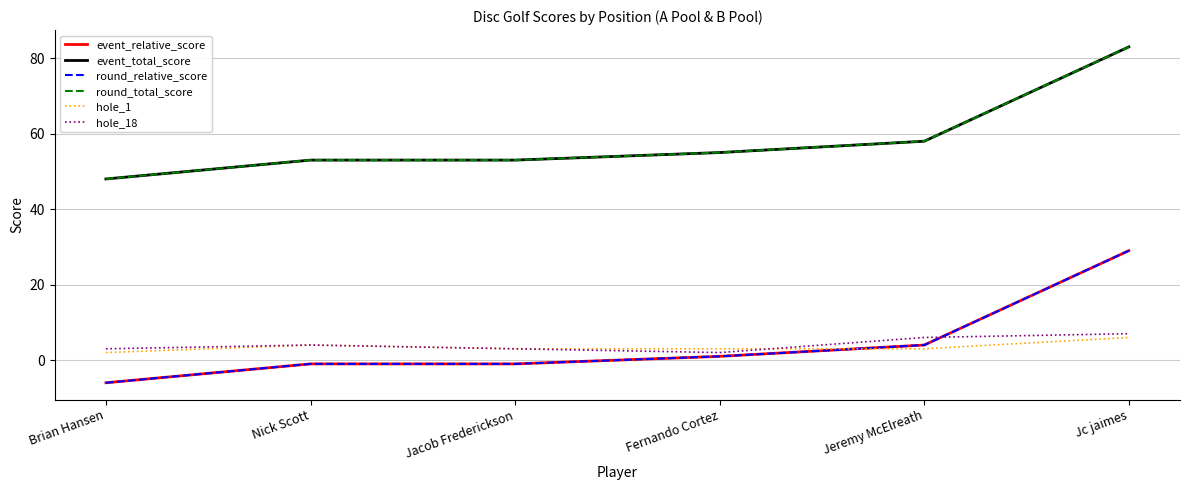

Is it true that hole_18 equals 3 at Fernando Cortez?

False